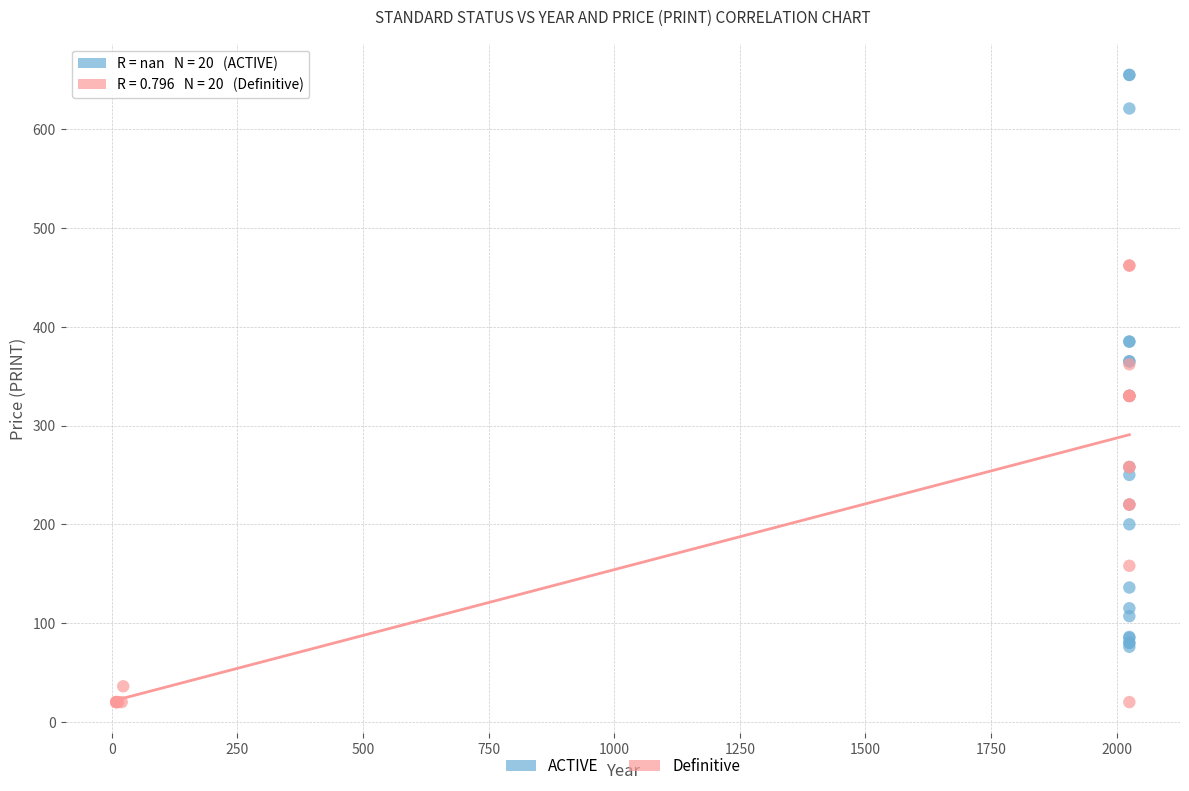

Which series contains the lowest Y value?

Definitive